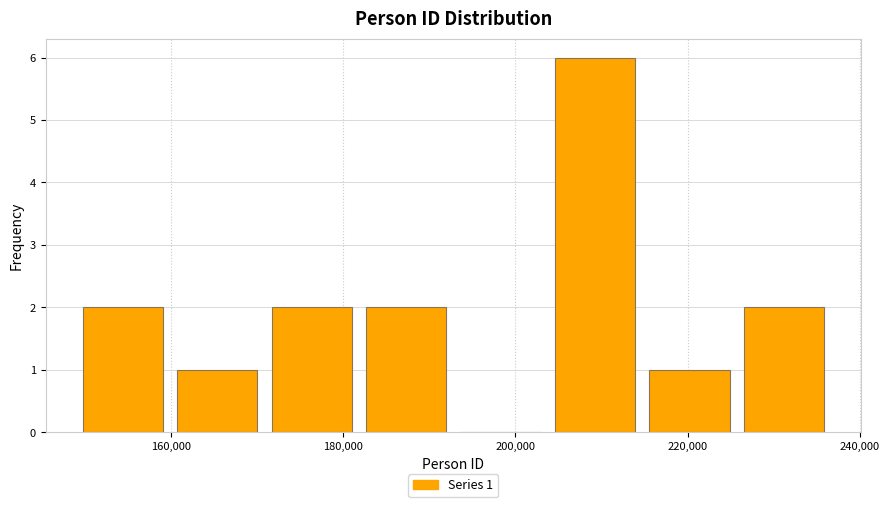

Over which range of the x-axis is the bar tallest?

204000 to 214000